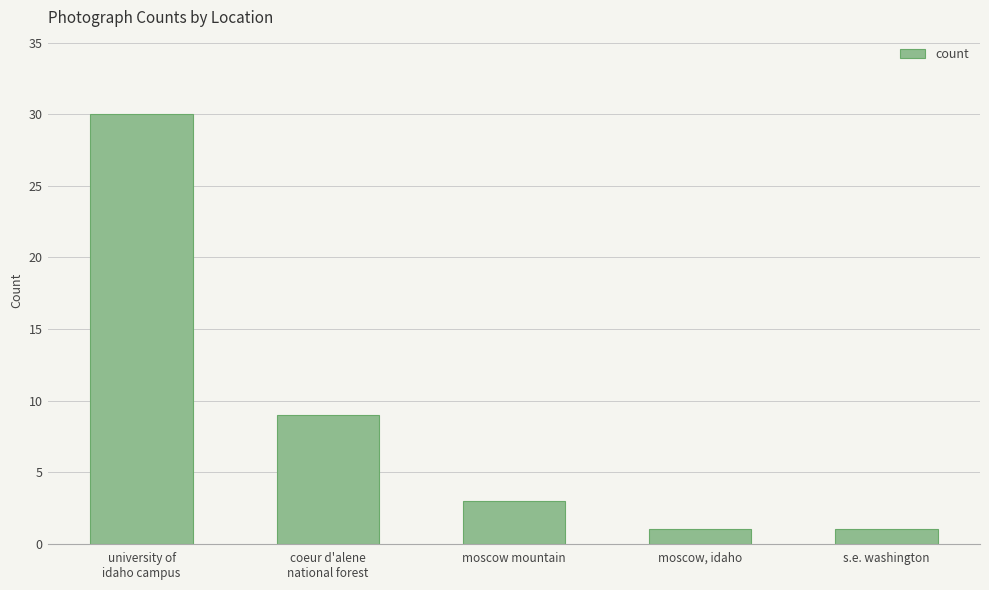

What is the change in value from coeur d'alene
national forest to s.e. washington?

-8